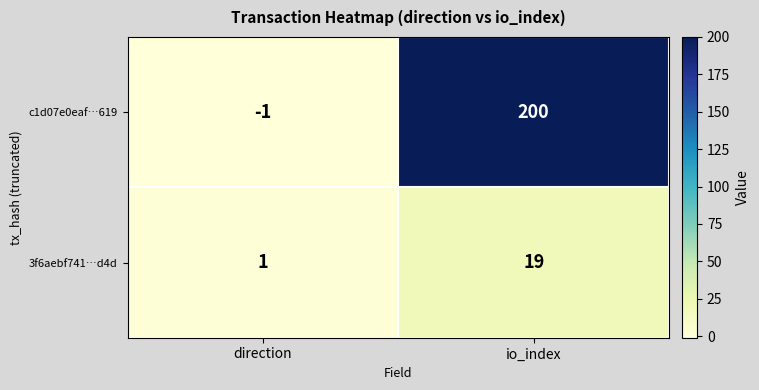

Reading left to right, transcribe all the data shown in this chart.

c1d07e0eaf…619: direction=-1	io_index=200
3f6aebf741…d4d: direction=1	io_index=19